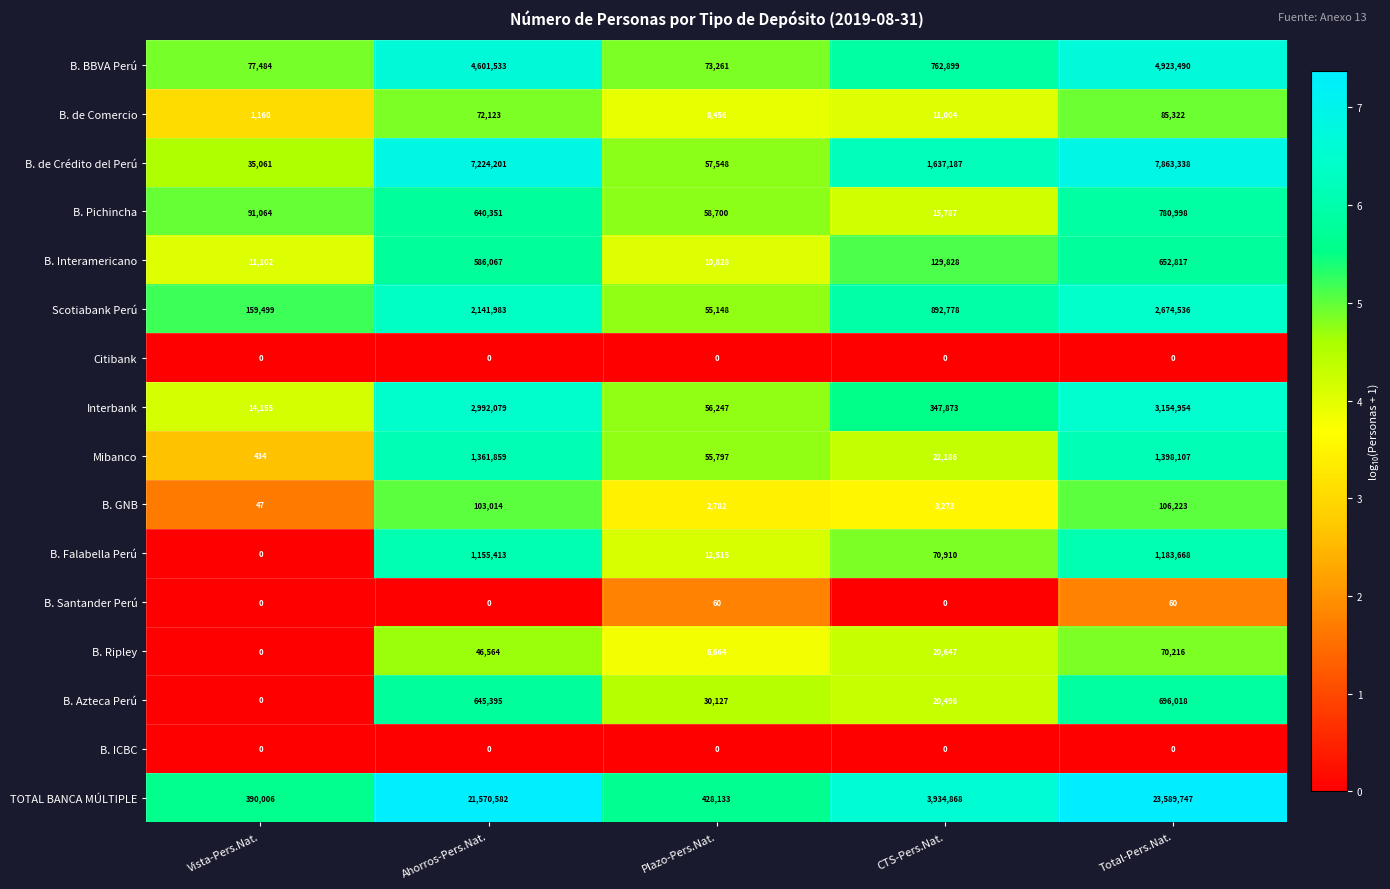

Where is B. Interamericano nearest to the value 331822?

CTS-Pers.Nat.